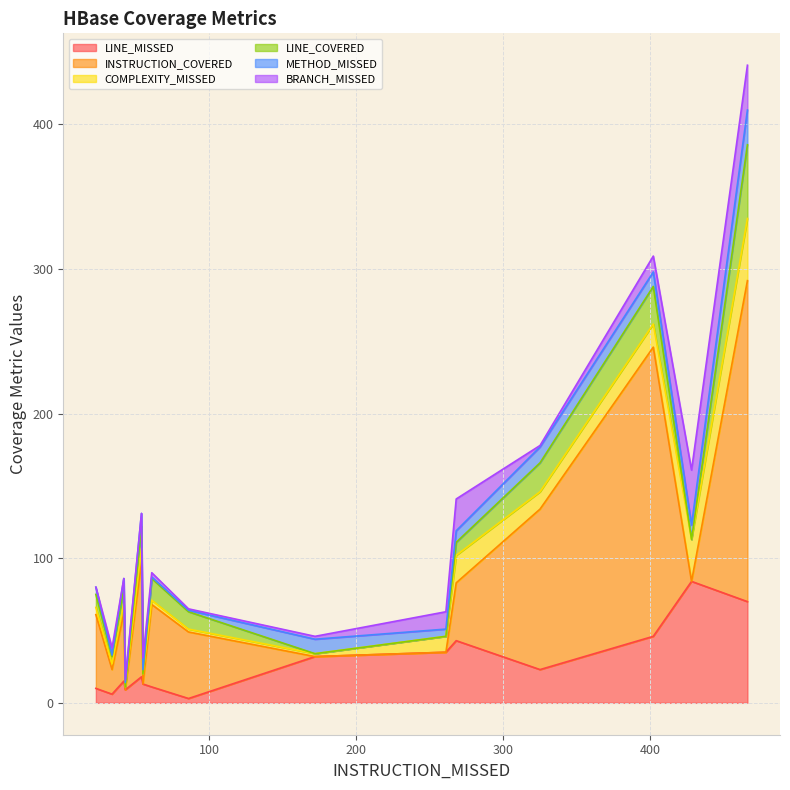

What is the maximum value for LINE_MISSED?

84